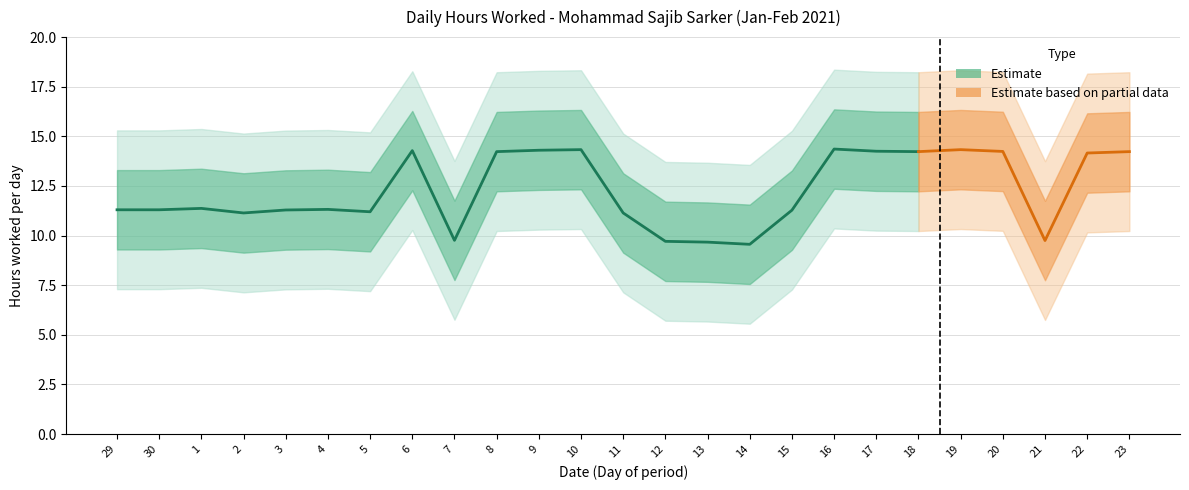

What is the difference between the second highest and minimum values in the Outer Lower series?

4.8